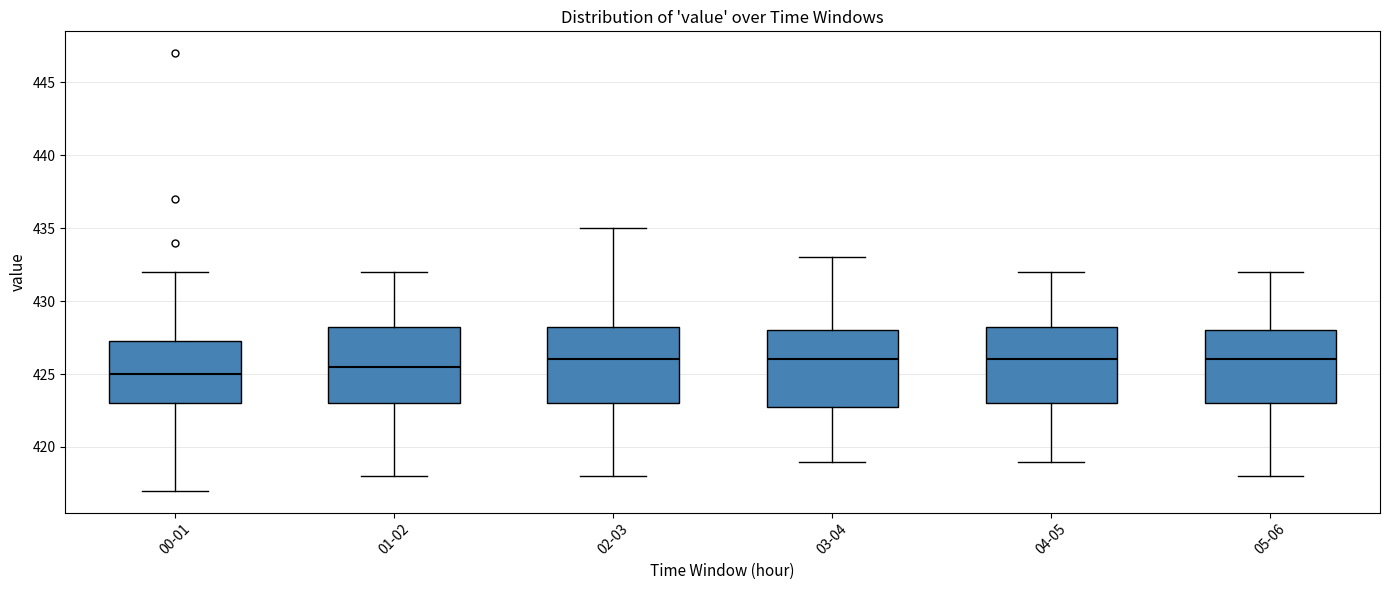

Where is the lower edge of the box for 02-03 on the y-axis? The values are not printed on the chart, so give them approximately, as read against the axis.

423.0